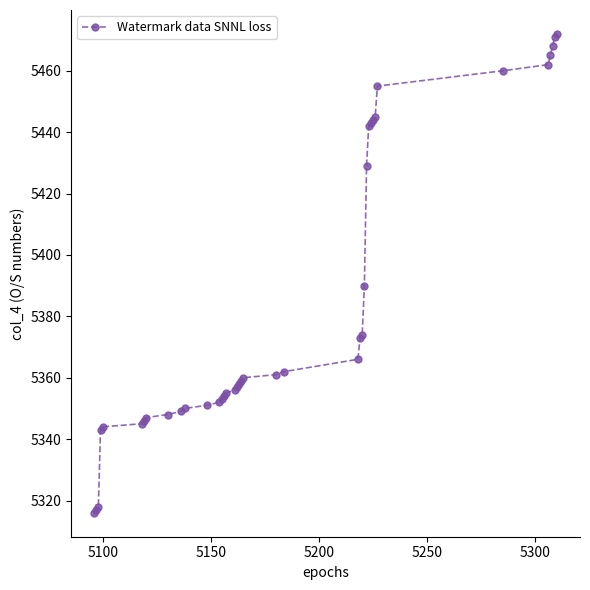

What is the value of the 23rd point from the left?

5362